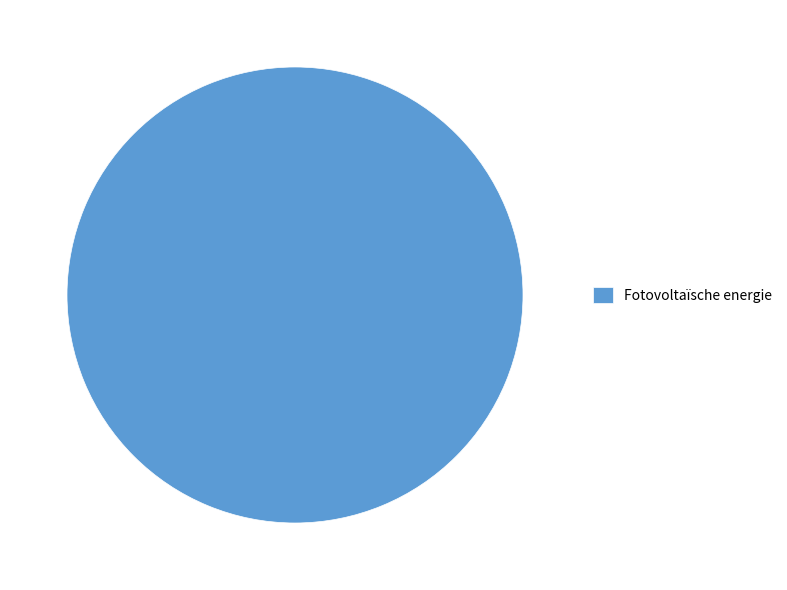

How many slices are in this pie chart?

1